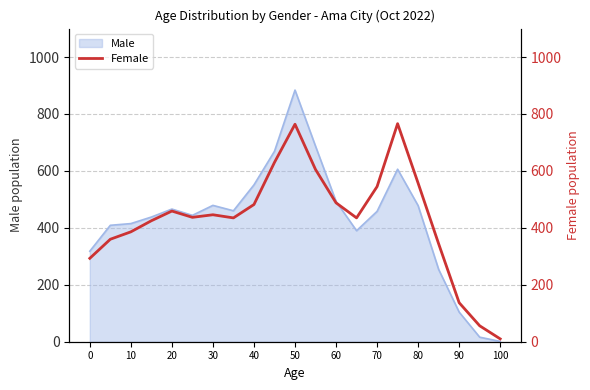

Is it true that Male equals 789 at 60?

False